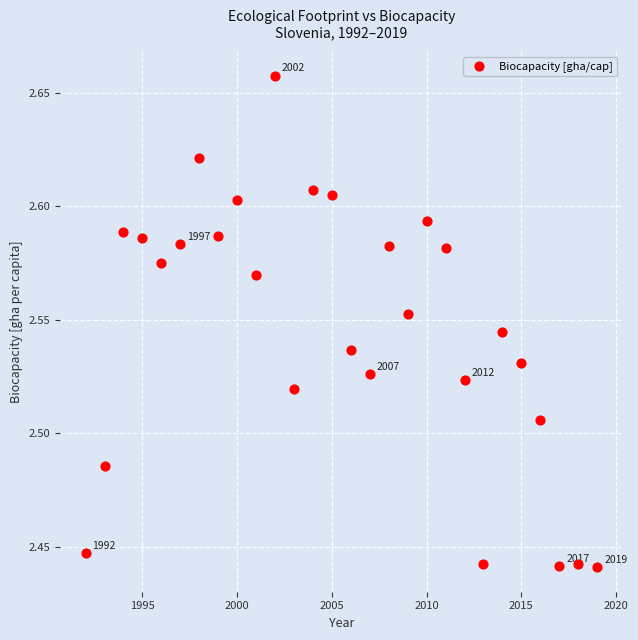

What is the range of X values (max minus min)?

27.0